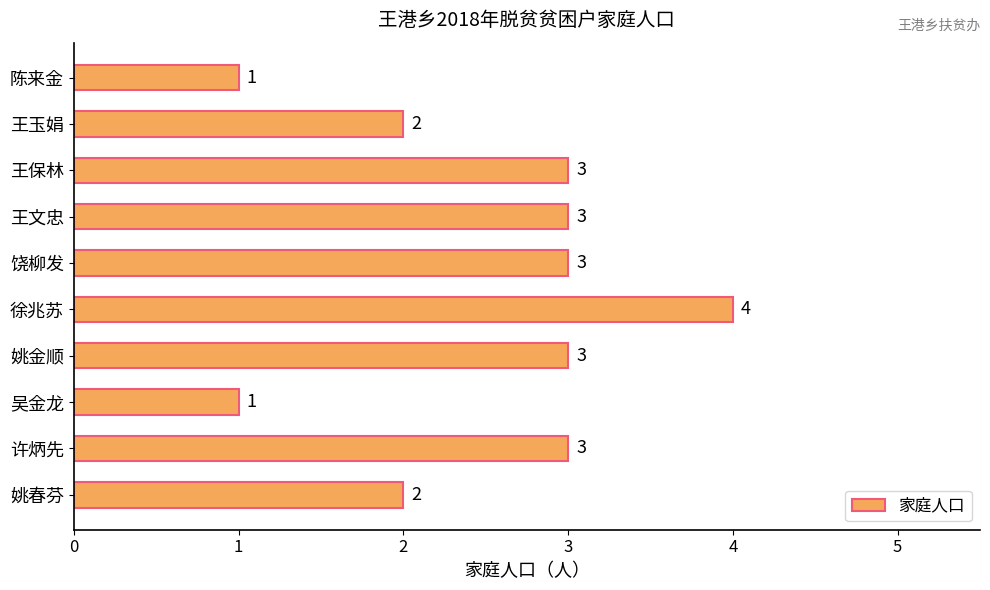

Reading bottom to top, what are all the values shown in this chart?

2	3	1	3	4	3	3	3	2	1